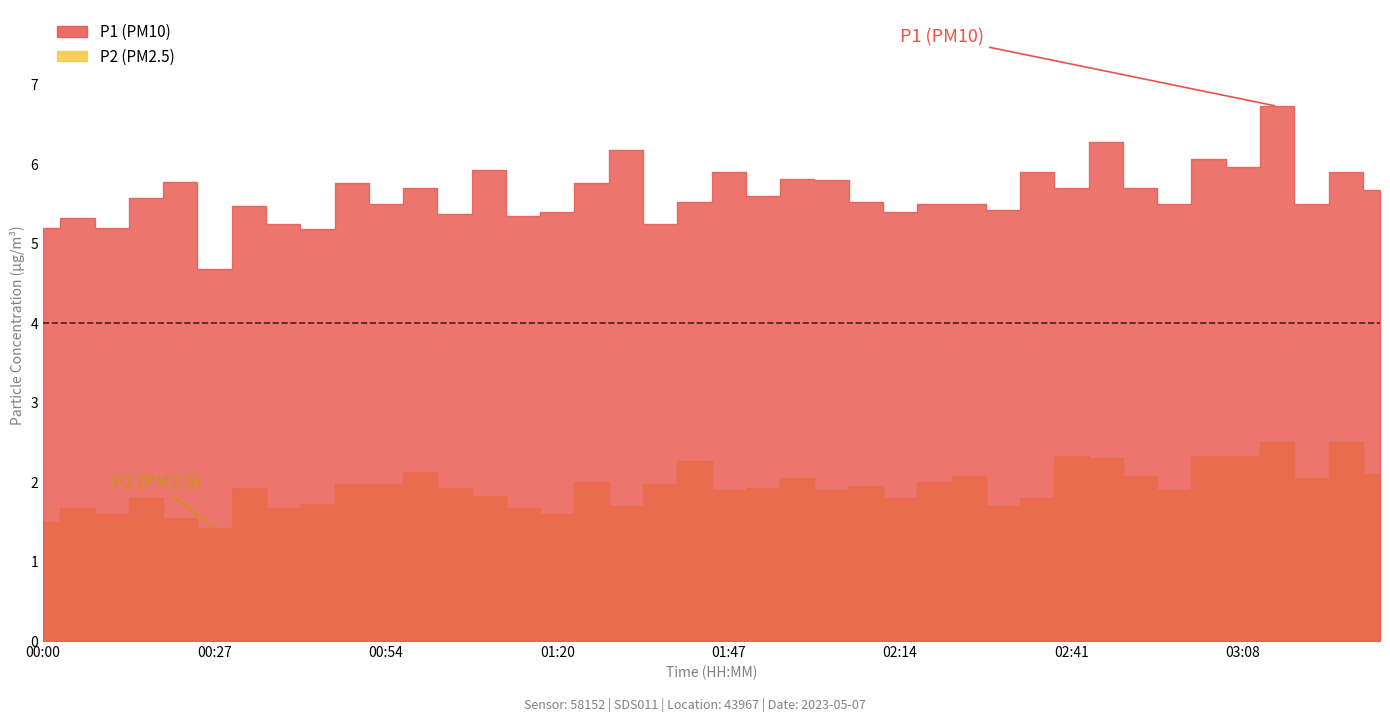

Reading left to right, list all the values displayed in this chart.

P1: 00:00=5.2	00:05=5.3	00:11=5.2	00:16=5.6	00:21=5.8	00:27=4.7	00:32=5.5	00:38=5.2	00:43=5.2	00:48=5.8	00:54=5.5	00:59=5.7	01:04=5.4	01:10=5.9	01:15=5.3	01:20=5.4	01:26=5.8	01:31=6.2	01:36=5.2	01:42=5.5	01:47=5.9	01:53=5.6	01:58=5.8	02:03=5.8	02:09=5.5	02:14=5.4	02:19=5.5	02:25=5.5	02:30=5.4	02:35=5.9	02:41=5.7	02:46=6.3	02:51=5.7	02:57=5.5	03:02=6.1	03:08=6.0	03:13=6.7	03:18=5.5	03:24=5.9	03:29=5.7
P2: 00:00=1.5	00:05=1.7	00:11=1.6	00:16=1.8	00:21=1.6	00:27=1.4	00:32=1.9	00:38=1.7	00:43=1.7	00:48=2.0	00:54=2.0	00:59=2.1	01:04=1.9	01:10=1.8	01:15=1.7	01:20=1.6	01:26=2.0	01:31=1.7	01:36=2.0	01:42=2.3	01:47=1.9	01:53=1.9	01:58=2.0	02:03=1.9	02:09=1.9	02:14=1.8	02:19=2.0	02:25=2.1	02:30=1.7	02:35=1.8	02:41=2.3	02:46=2.3	02:51=2.1	02:57=1.9	03:02=2.3	03:08=2.3	03:13=2.5	03:18=2.0	03:24=2.5	03:29=2.1